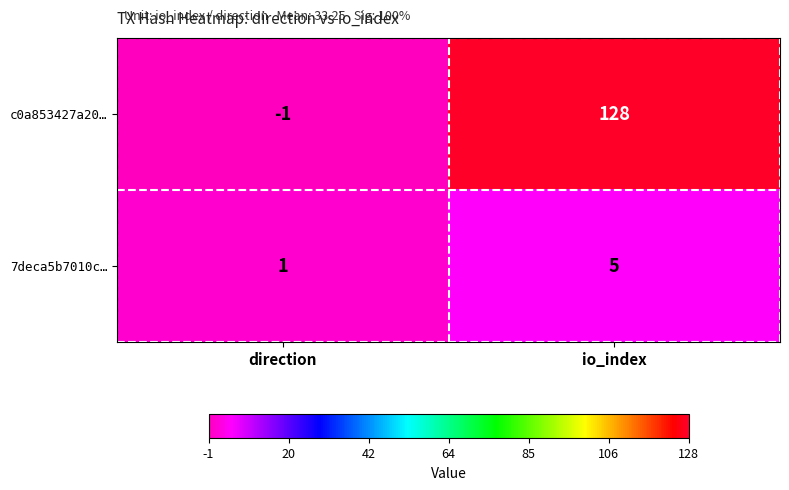

Which category has the lowest value across all series?

direction